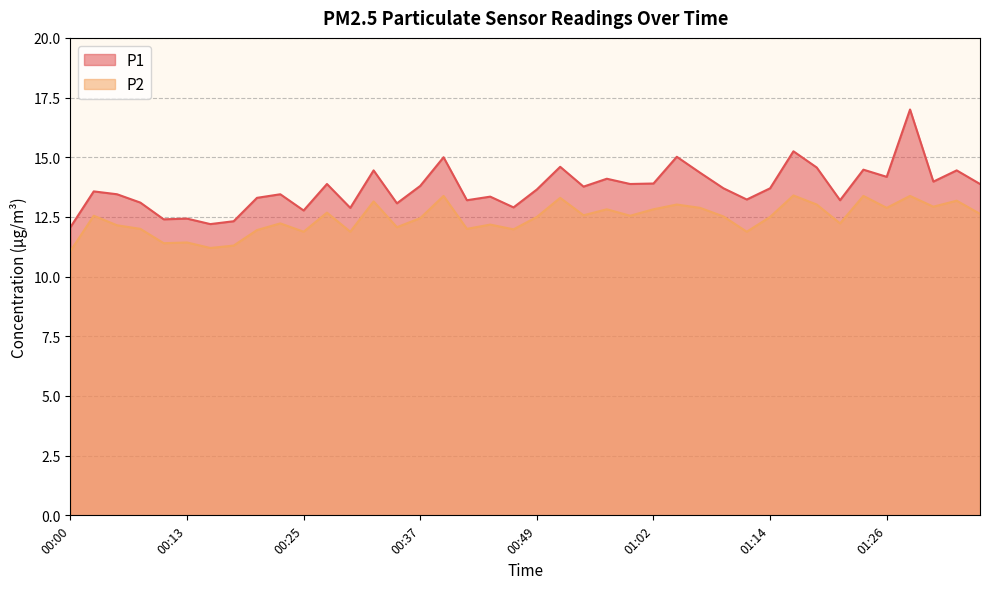

At how many categories does at least one series exceed 13?

32